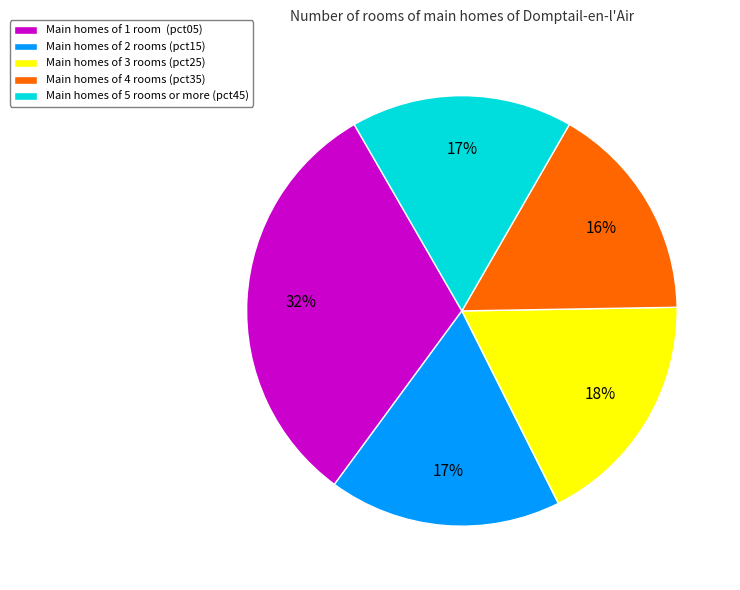

How many segments does this pie chart have?

5